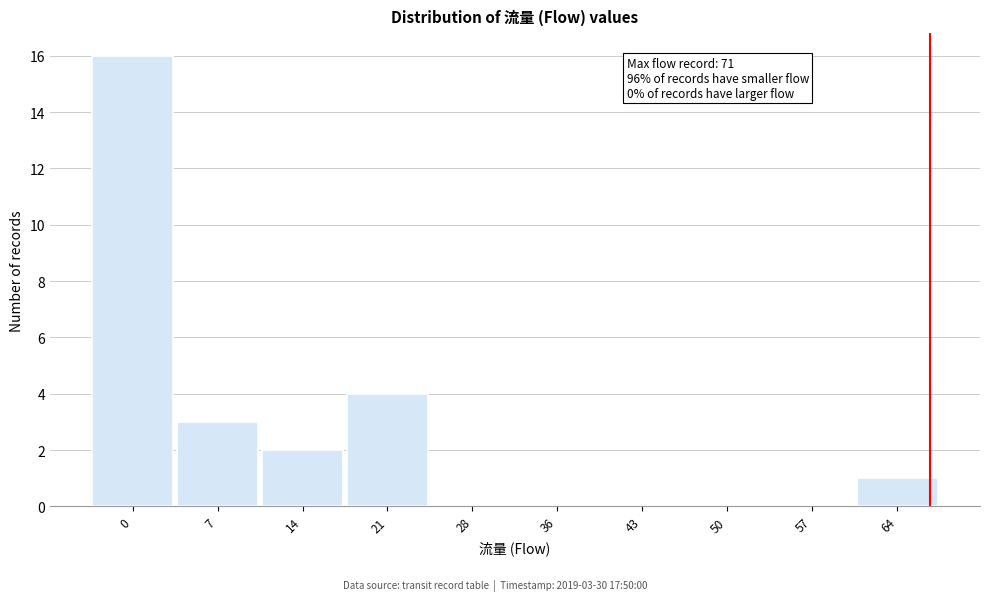

Reading left to right, what are all the values shown in this chart?

0=16	7=3	14=2	21=4	28=0	36=0	43=0	50=0	57=0	64=1